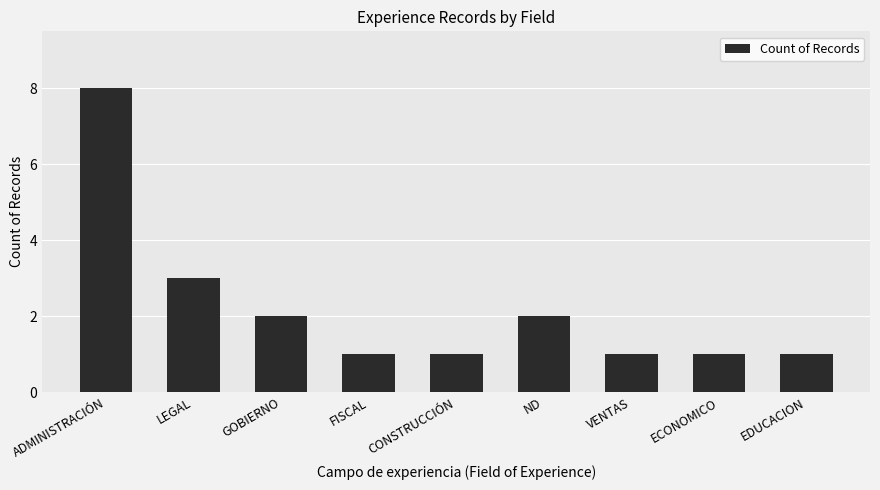

Between GOBIERNO and ECONOMICO, which is larger?

GOBIERNO